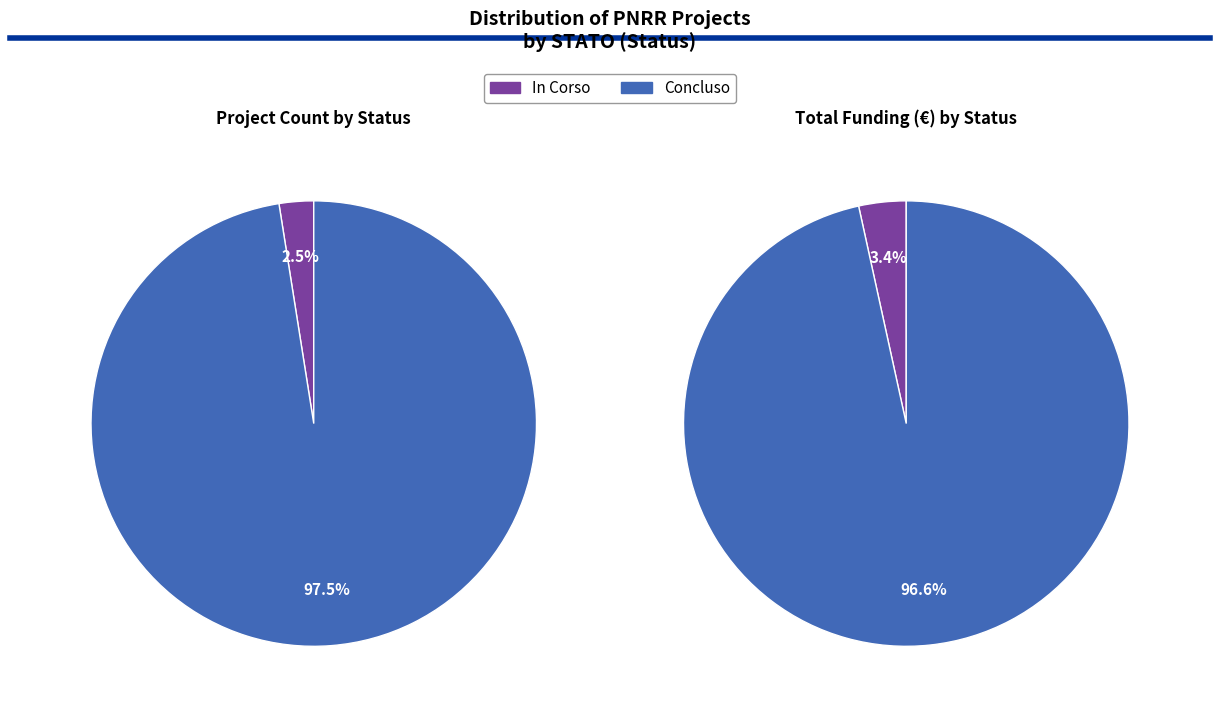

Combined, what portion of the pie is In Corso and Concluso?

100.0%